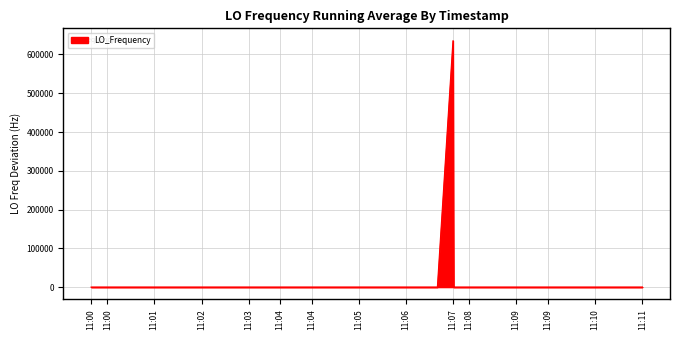

What is the greatest value displayed?

635706.9